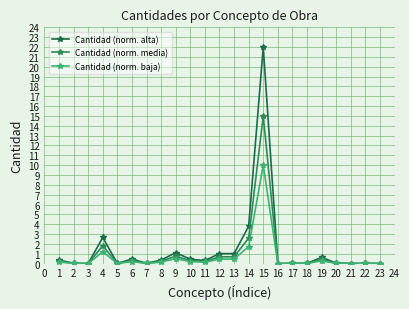

True or false: Cantidad (norm. alta) and Cantidad (norm. baja) cross at least once.

False